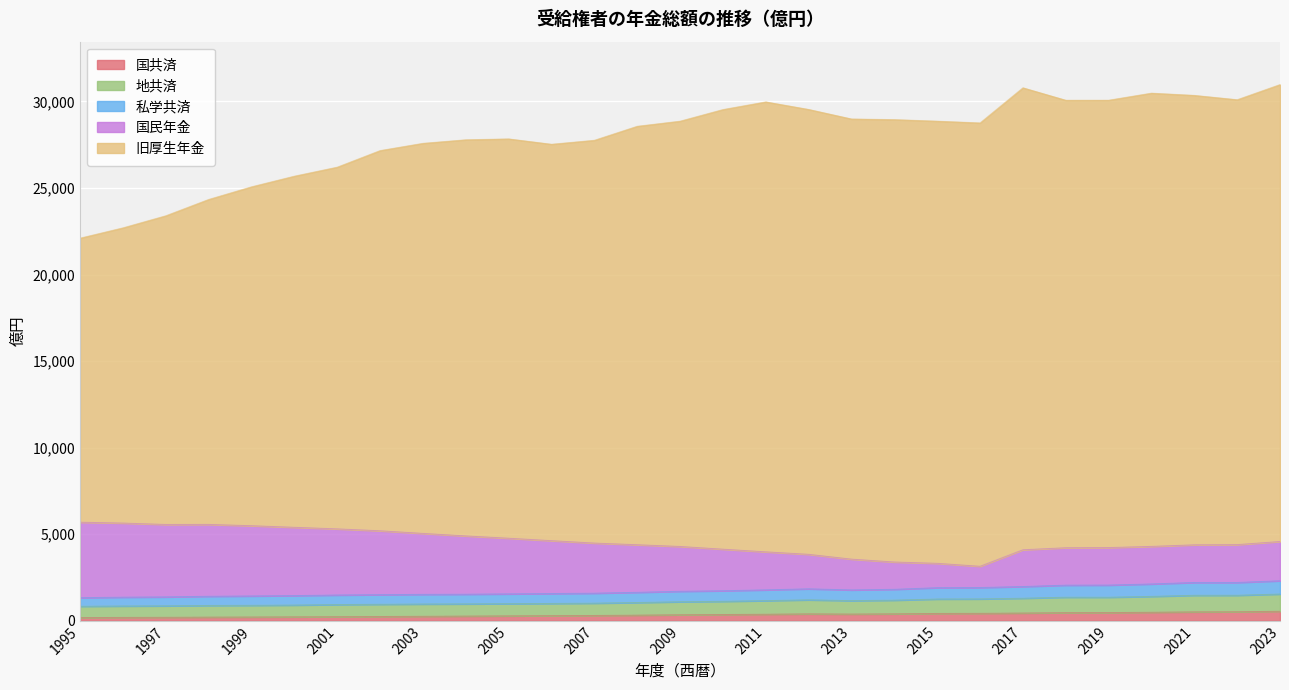

At which category does the chart reach its peak across all series?

2023